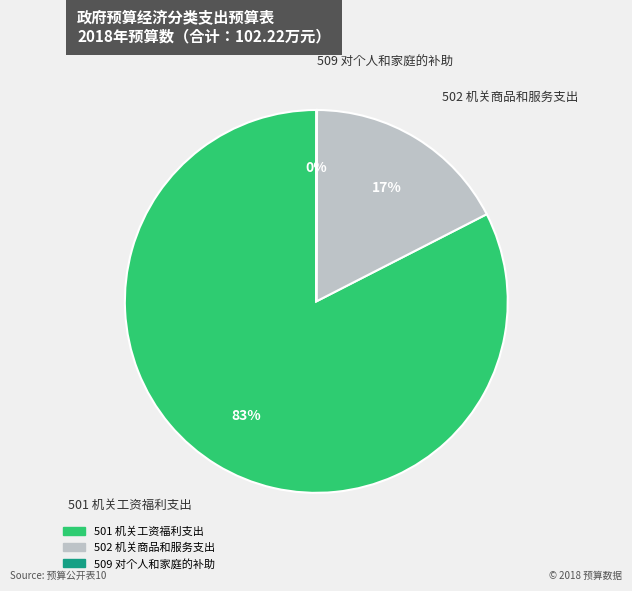

To the nearest percent, what percentage of the pie is 502 机关商品和服务支出?

17%